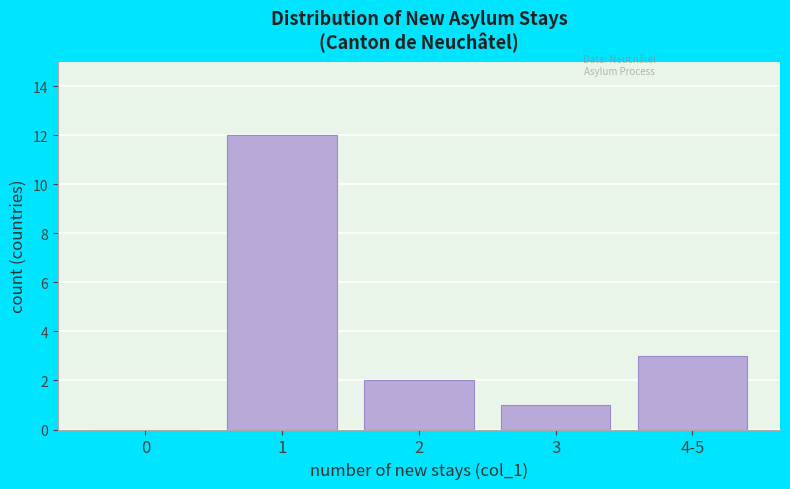

Reading left to right, extract all data points from this chart.

0=0	1=12	2=2	3=1	4-5=3